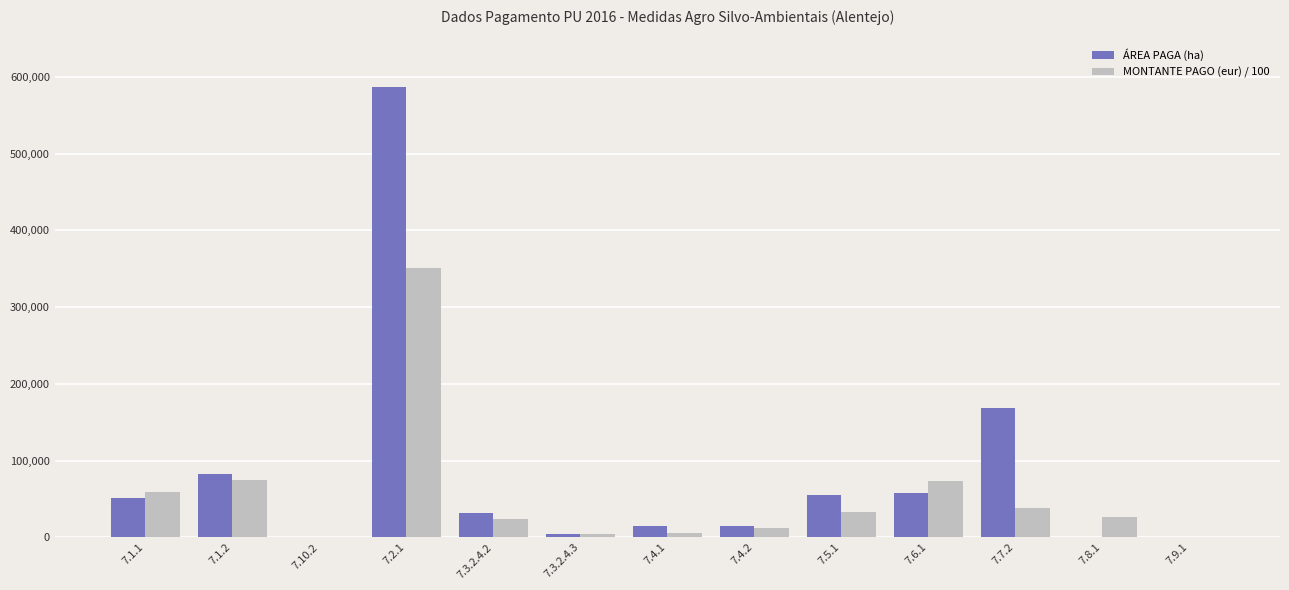

How many groups of bars are there?

13